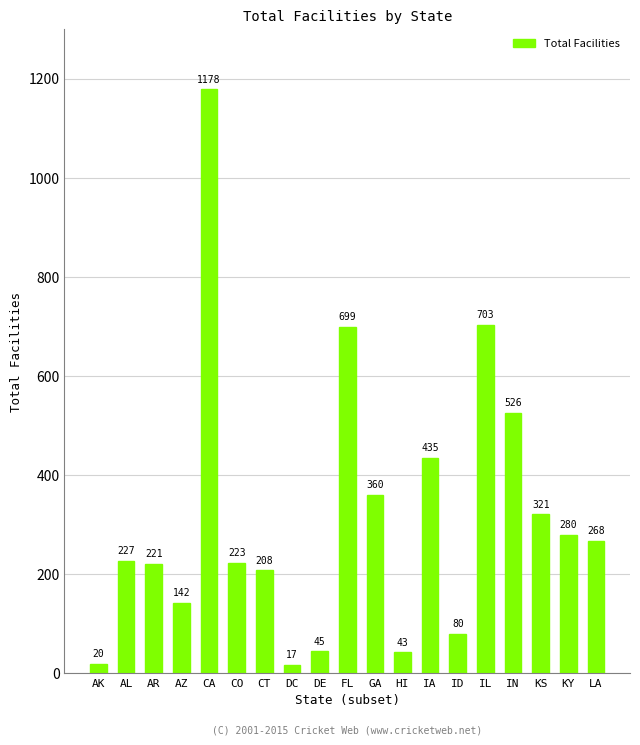

Approximately how many times larger is the value at IL compared to AL?

3.1